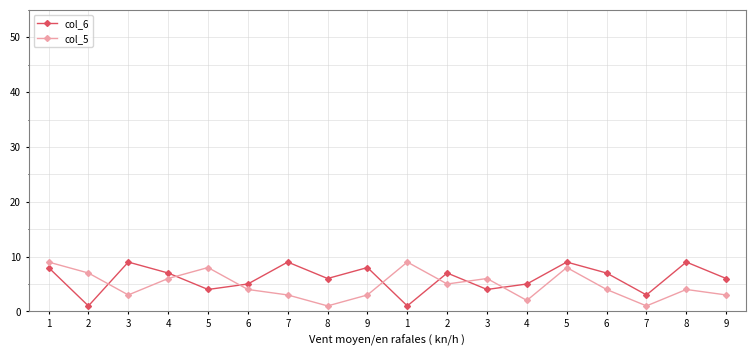

Count the col_5 values in the range 3 to 7.

11